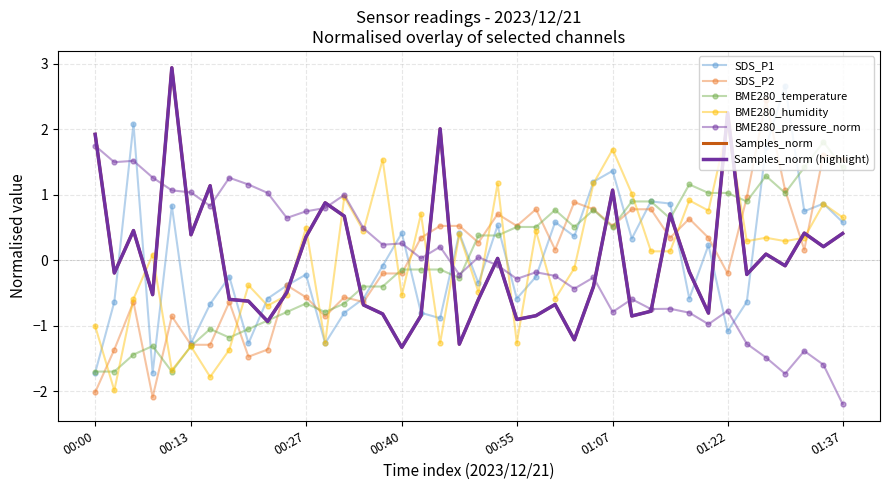

Which series ends up on top after the final intersection of Samples_norm and BME280_temperature?

BME280_temperature